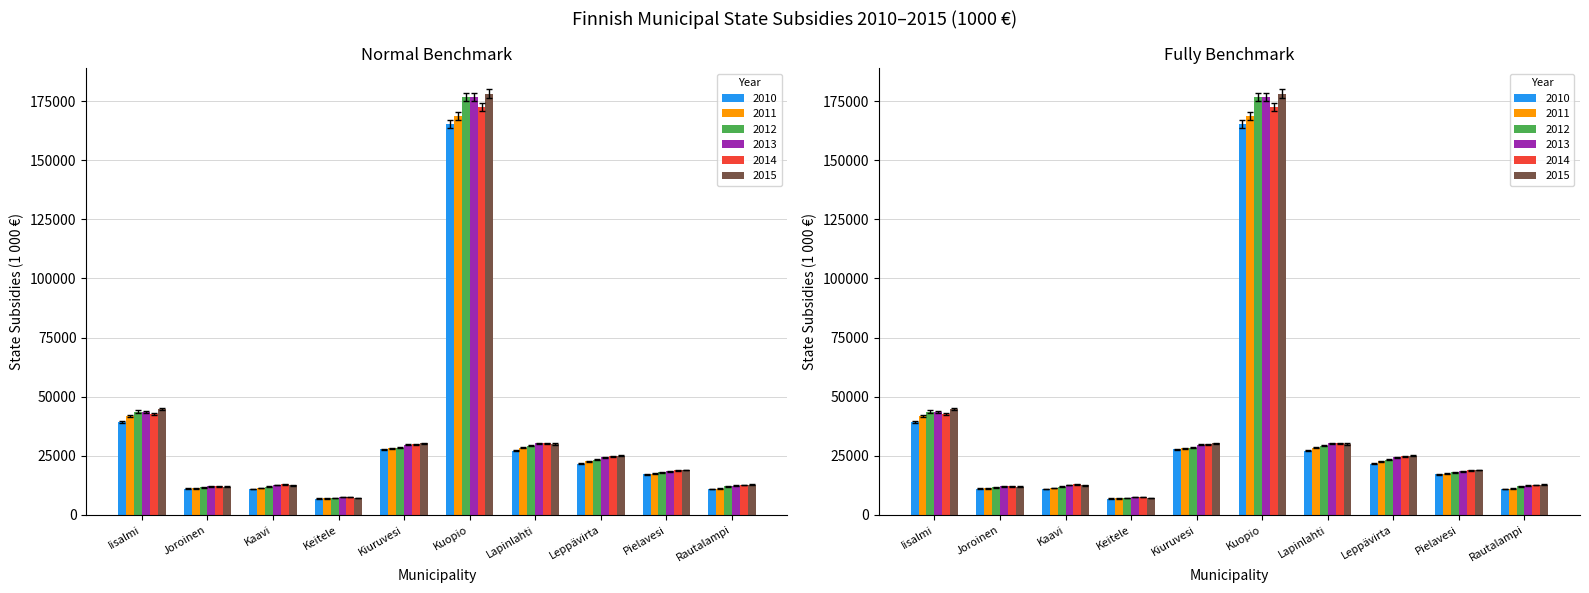

Does the chart contain stacked bars?

No